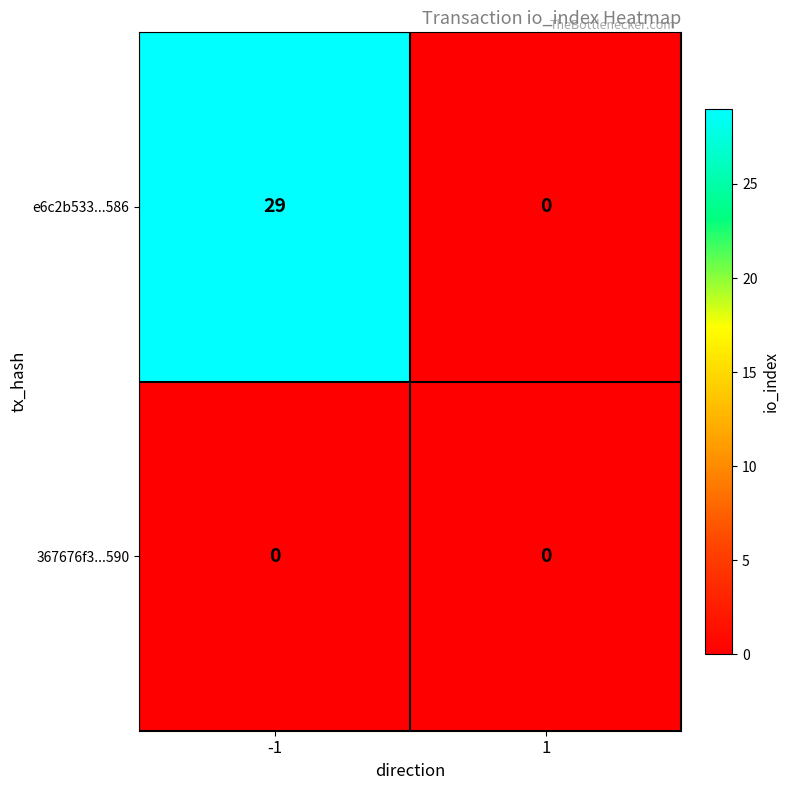

At which category is the sum across all series the highest?

-1